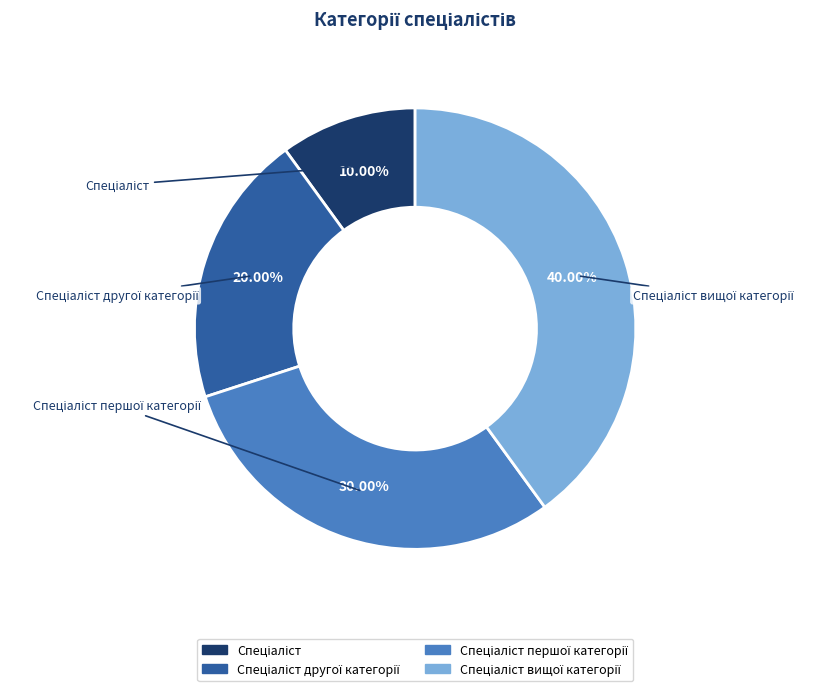

What percentage is NOT represented by Спеціаліст першої категорії?

70.0%